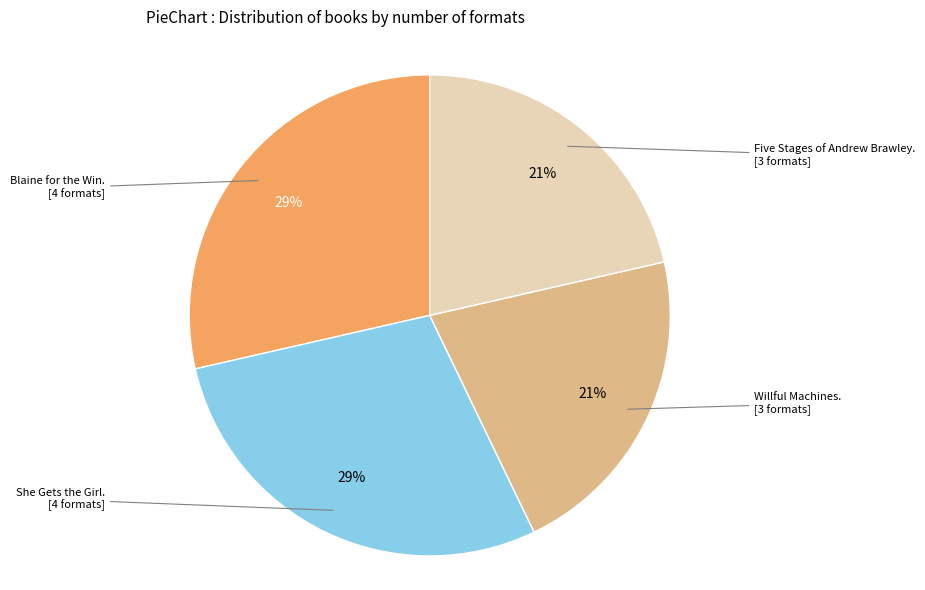

Does any single category account for the majority?

No